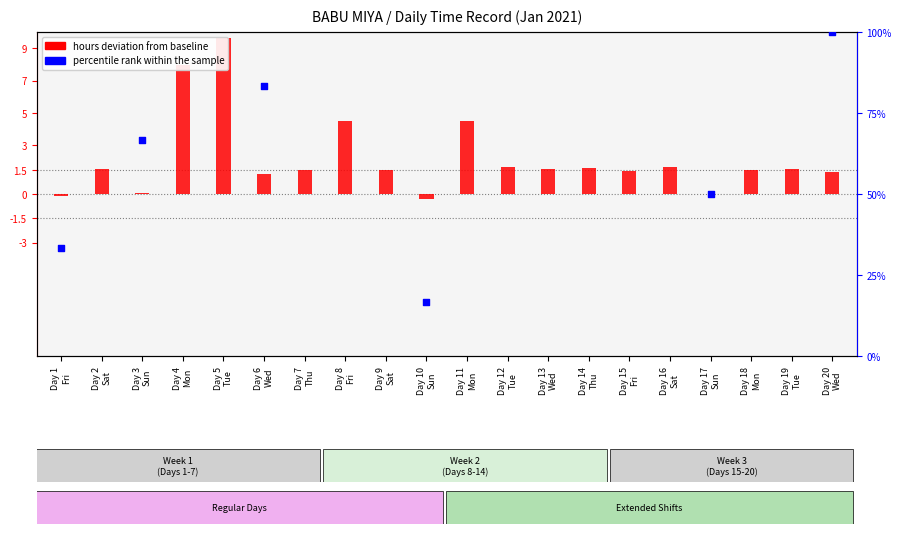

Which has a higher value, Day 3
Sun or Day 17
Sun?

Day 3
Sun